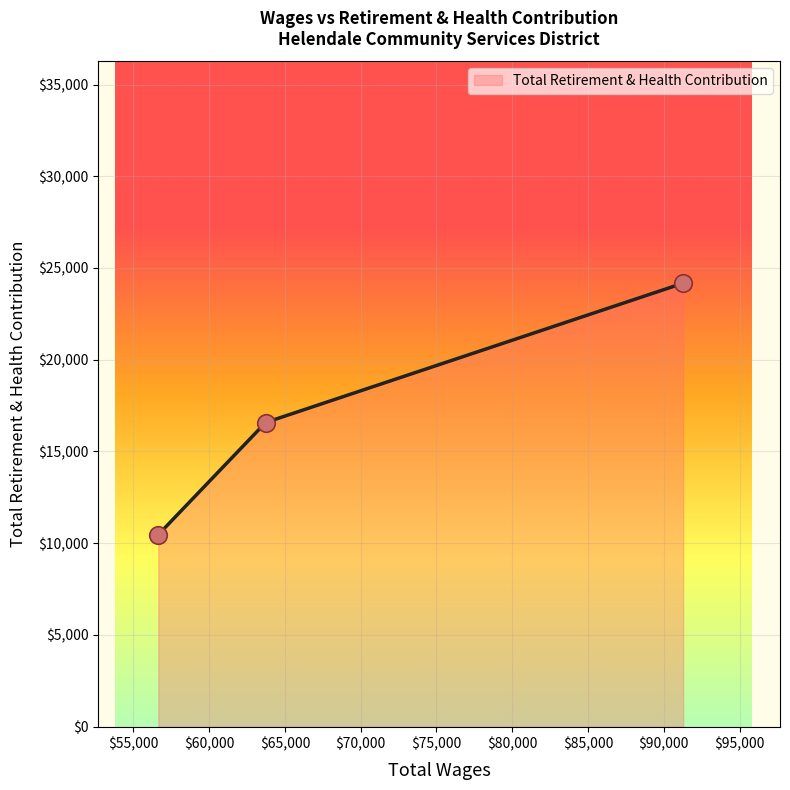

What is the minimum value for Total Retirement & Health Contribution?

10464.0